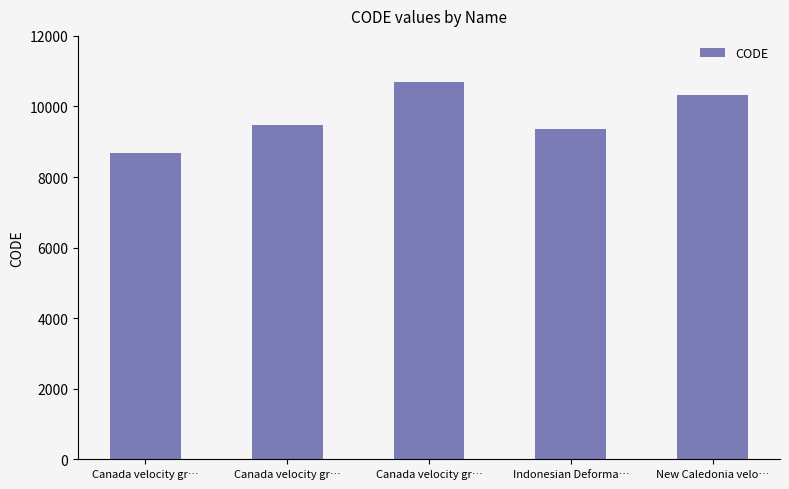

What is the average value?

9713